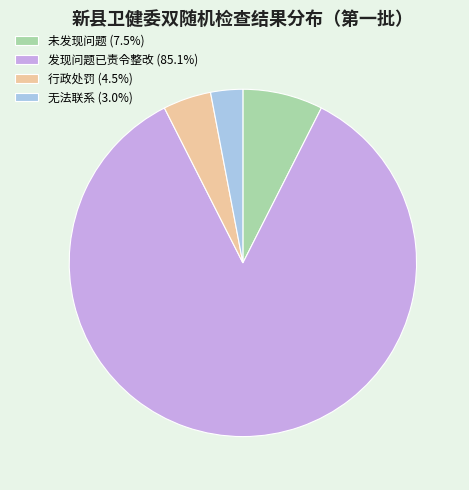

How many segments does this pie chart have?

4